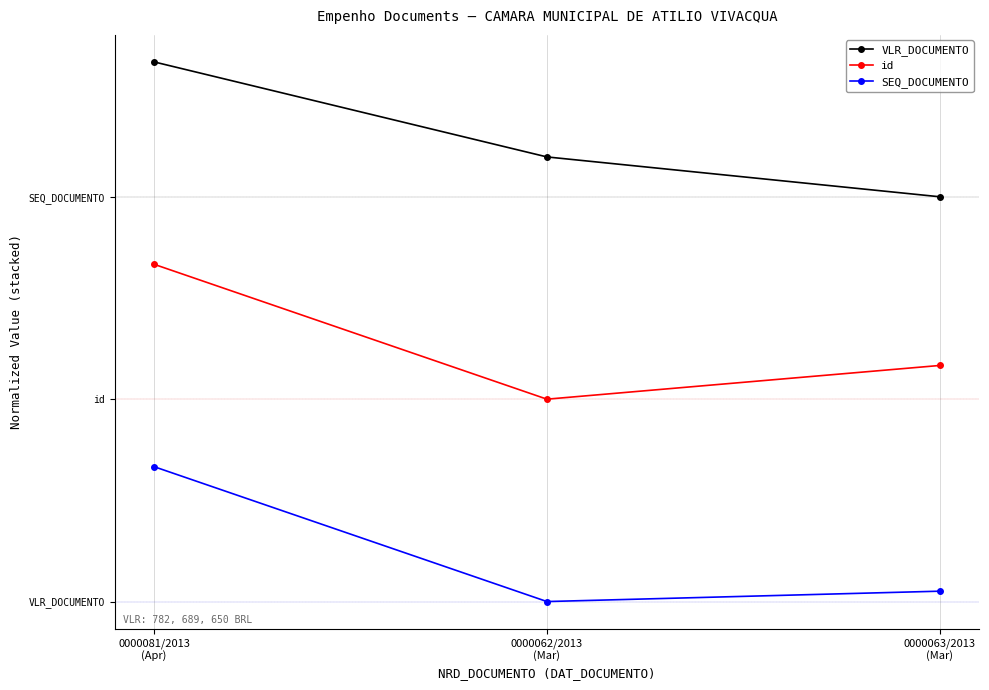

What are all the series names shown in the legend?

VLR_DOCUMENTO, id, SEQ_DOCUMENTO